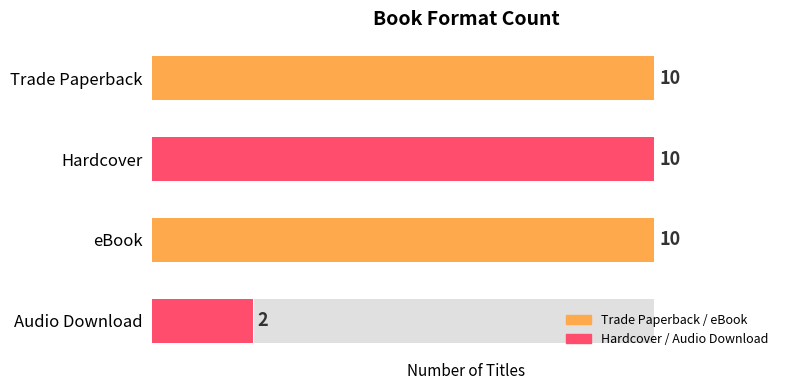

Count the values in the range 10 to 11.

3